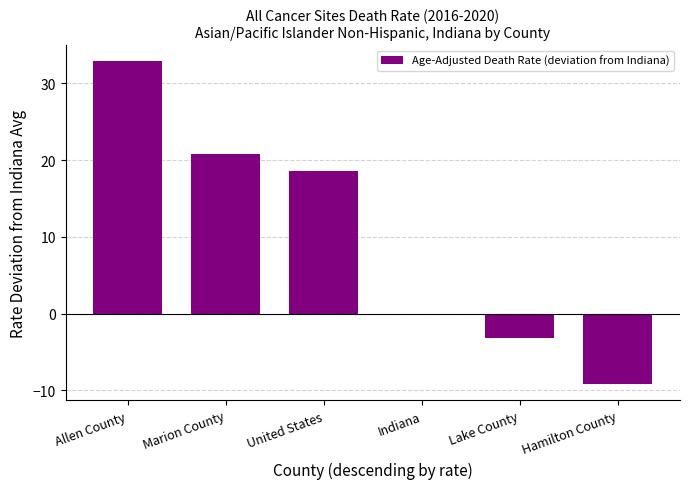

What is the maximum value shown in the chart?

32.9